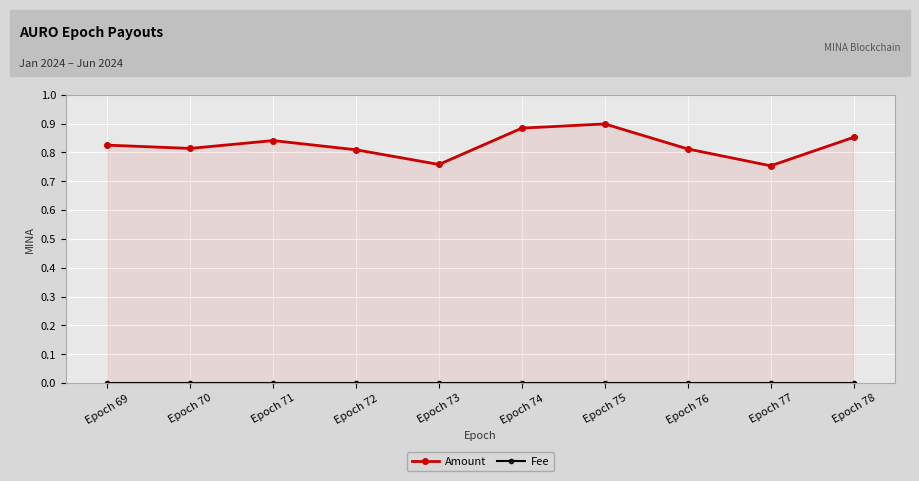

The Amount series shows 0.4 at Epoch 69. True or false?

False